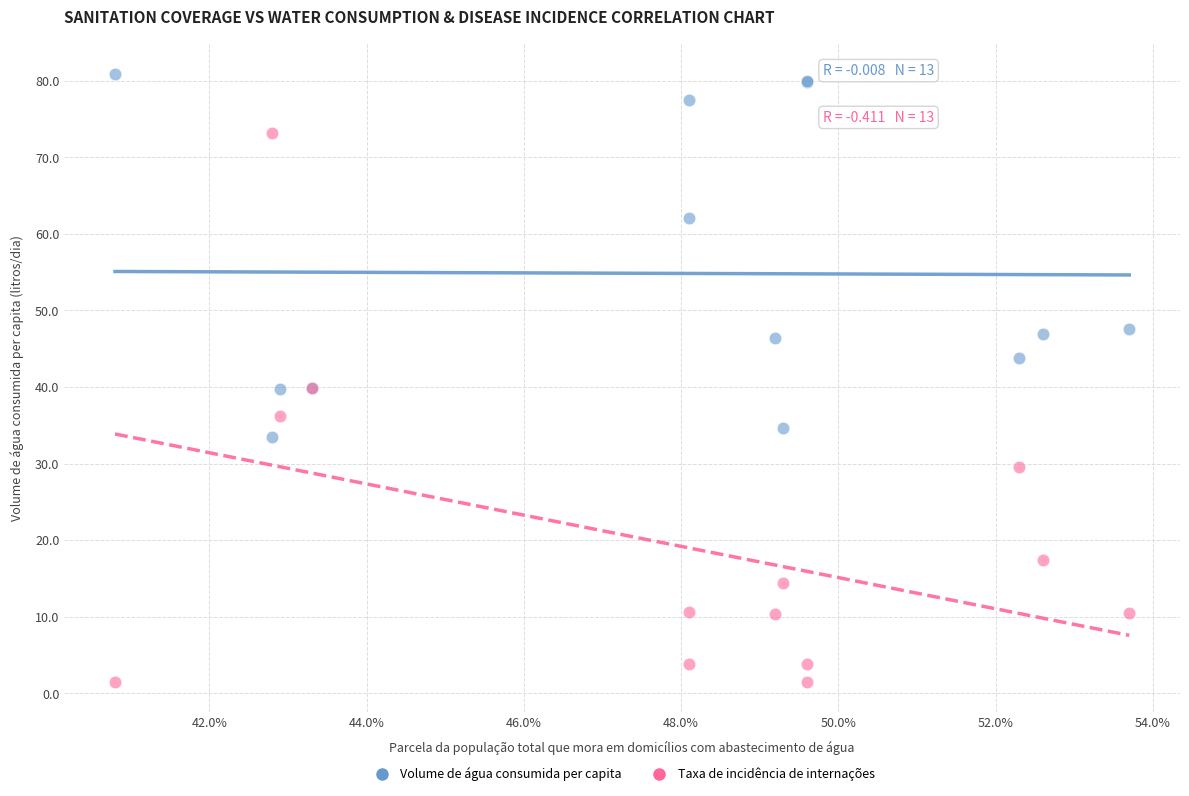

Which series has the widest spread of Y values?

Taxa de incidência de internações